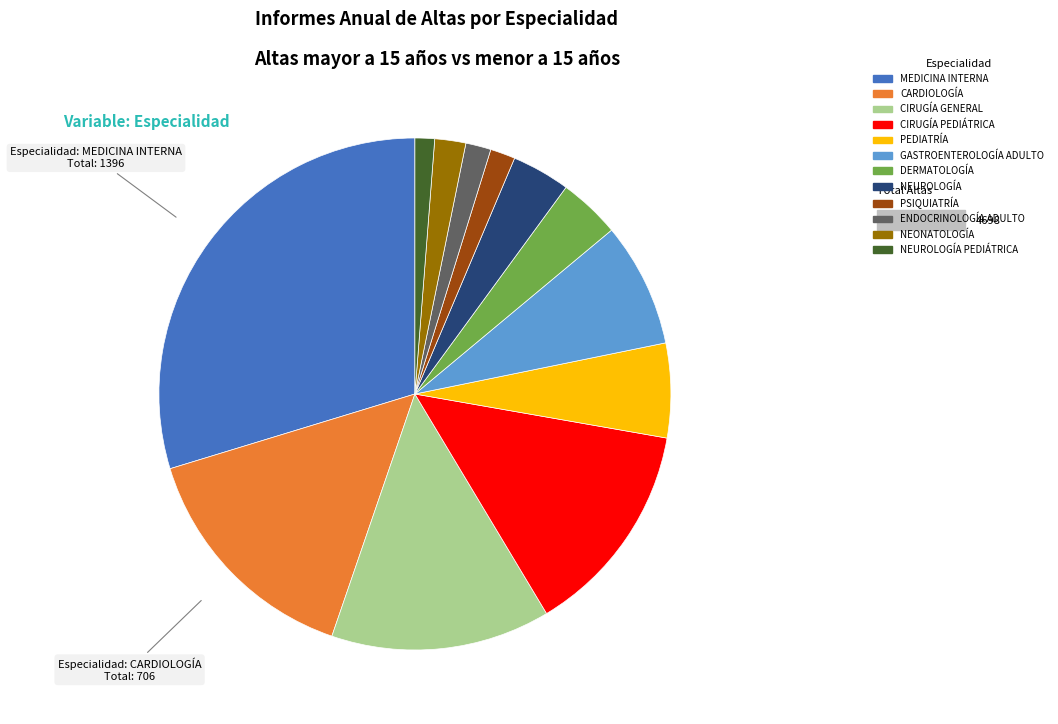

Is there any slice that represents more than half of the pie?

No